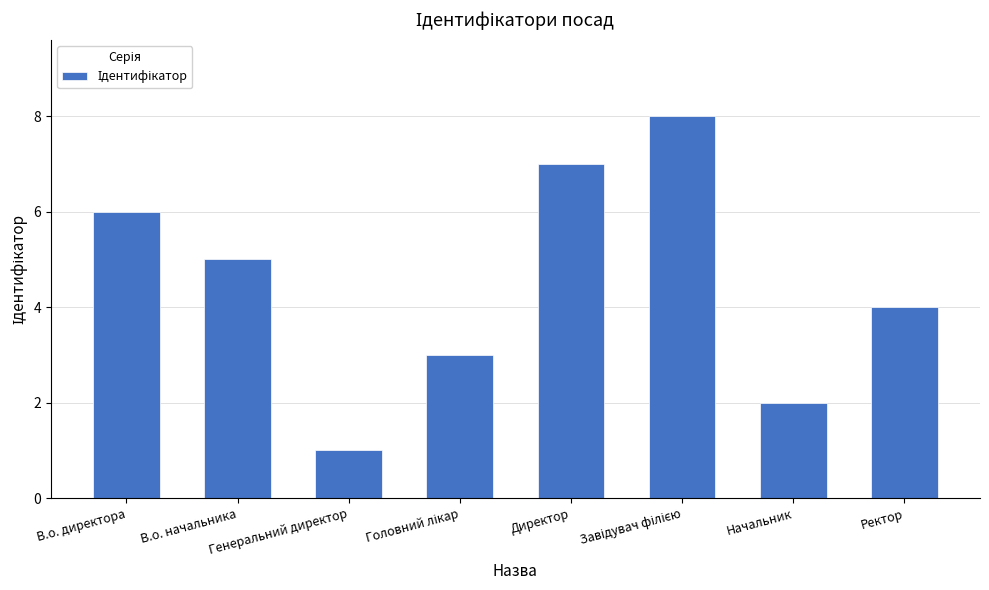

What is the difference between the maximum and second lowest values?

6